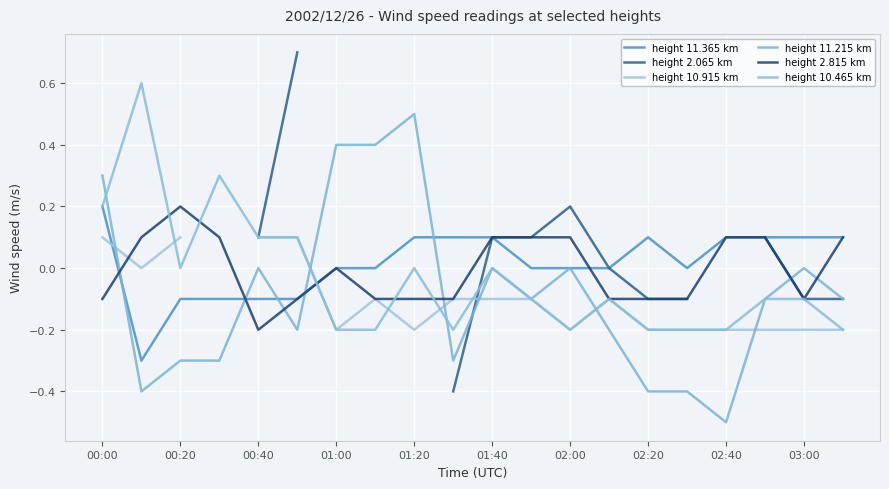

What is the value of the 11.215 point at the 12th from the left?

-0.1